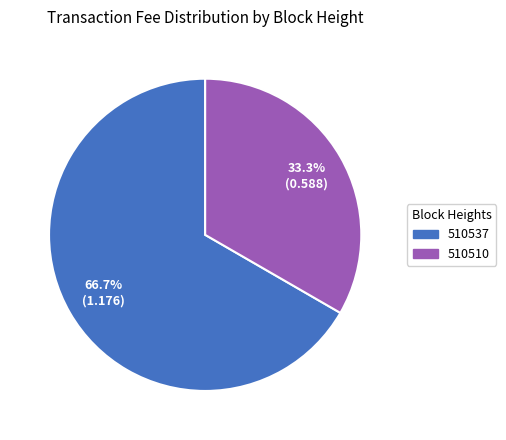

What percentage do 510537 and 510510 together represent?

100.0%